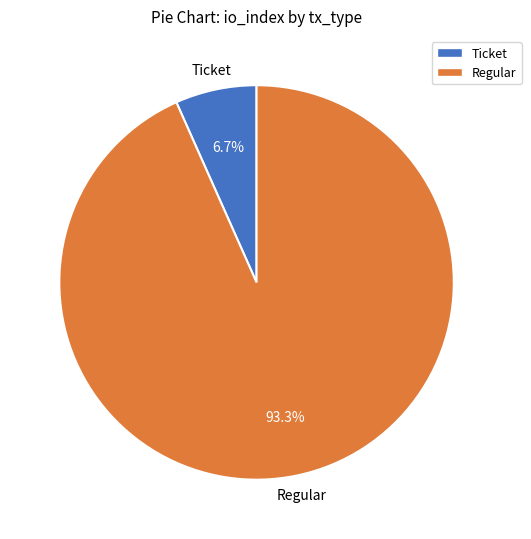

Is there any slice that represents more than half of the pie?

Yes